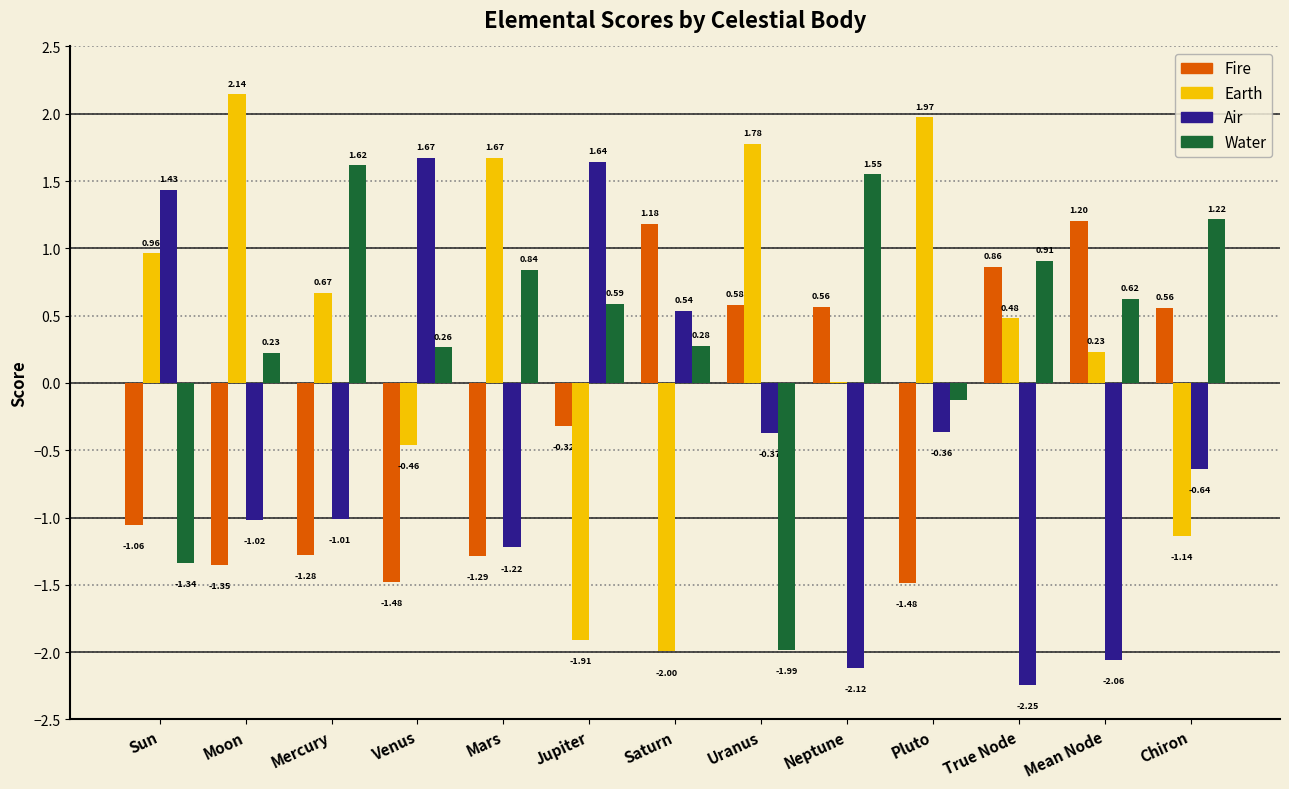

Is the value of Fire at Mercury greater than the value of Earth at Sun?

No